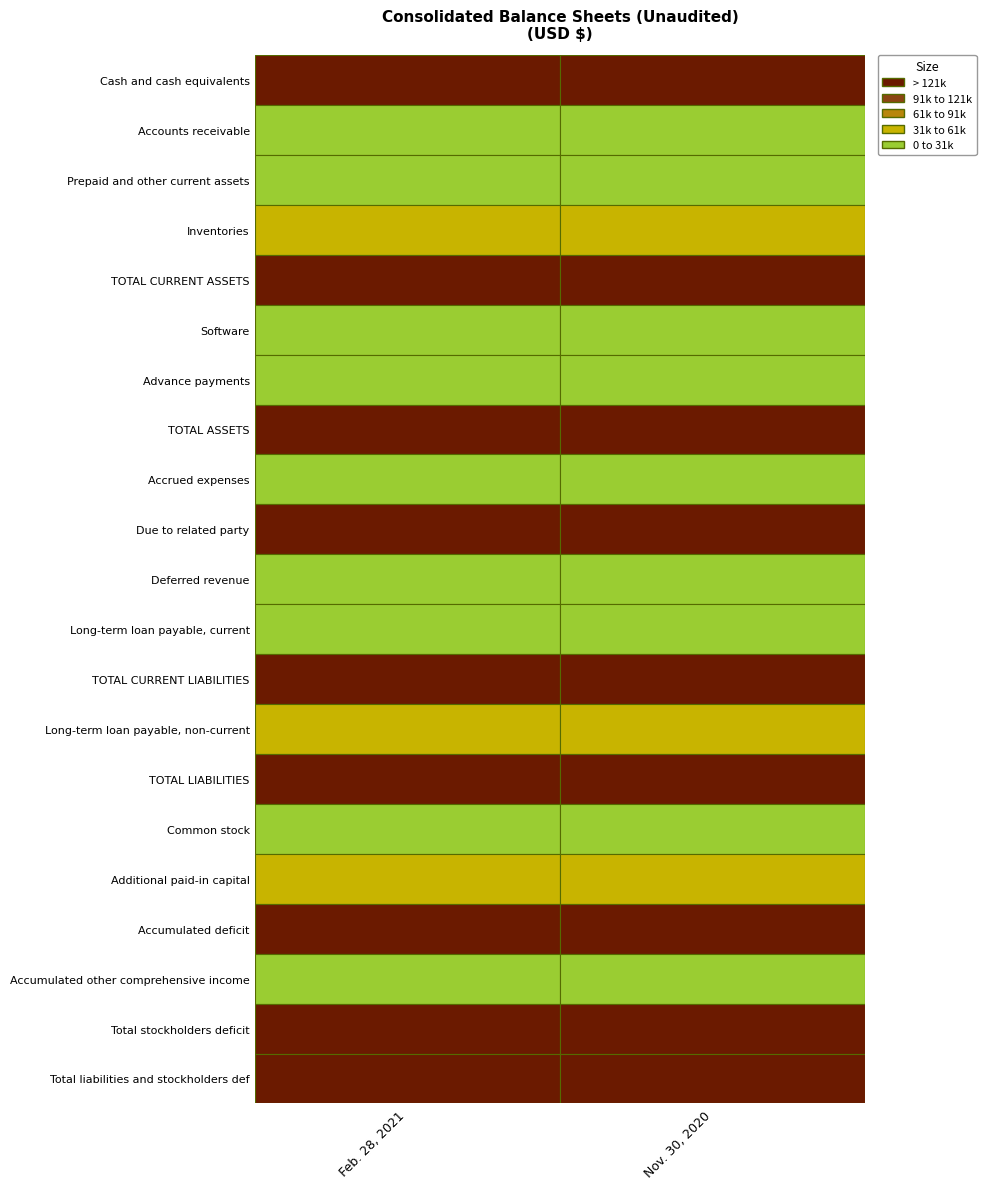

What is the sum of all Software values?

15201